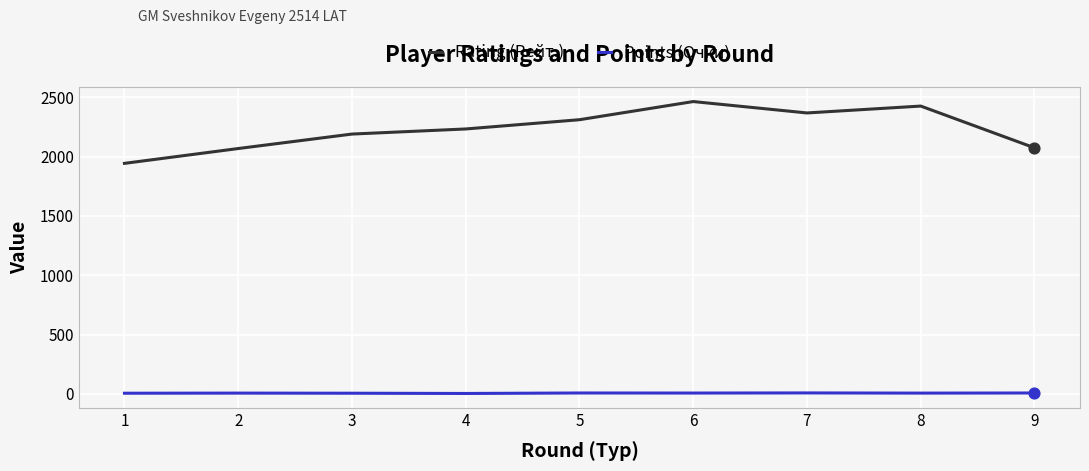

Which series has the largest total across all categories?

Rating (Рейт.)